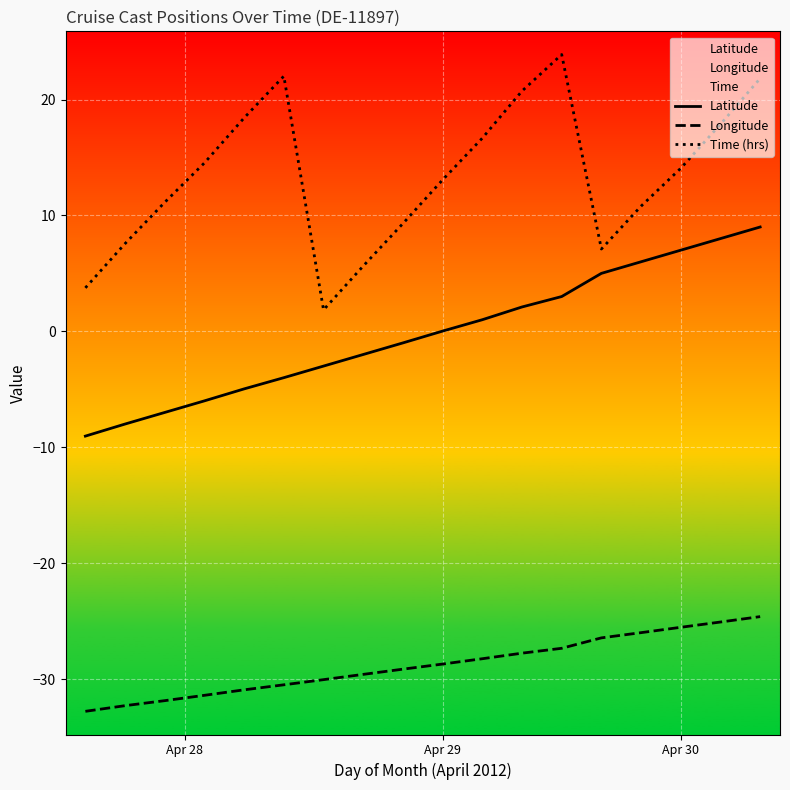

How many lines are shown in the chart?

3